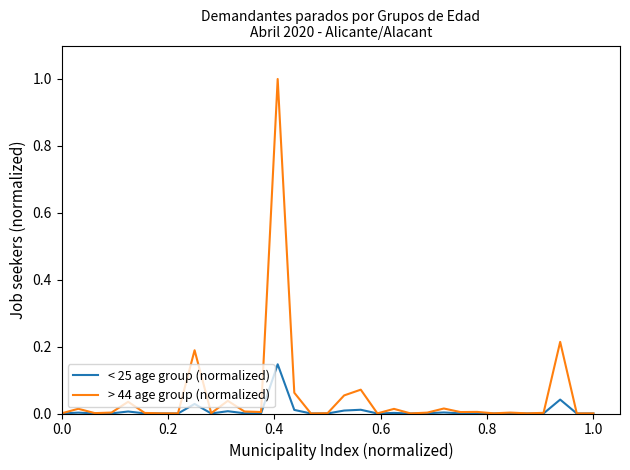

Rank the series by their maximum value, from lowest to highest.

< 25 age group (normalized), > 44 age group (normalized)